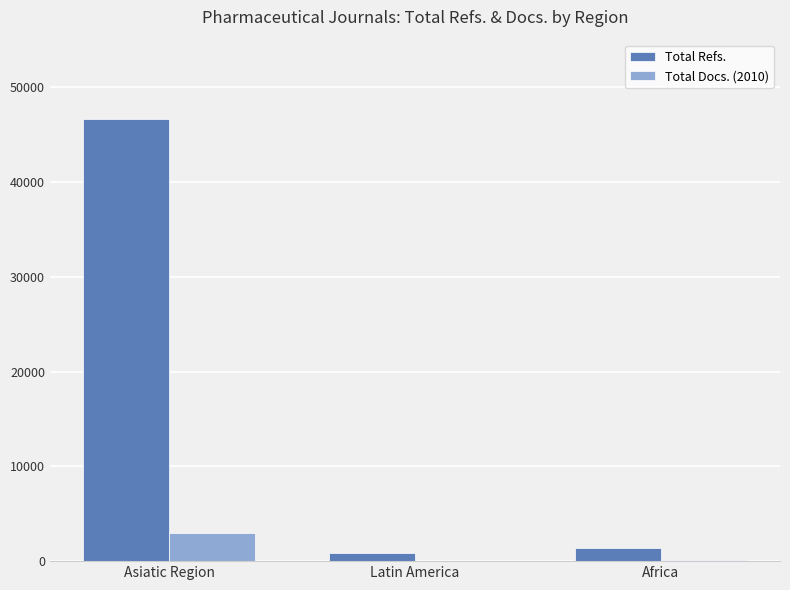

Is the value of Total Docs. (2010) at Africa greater than the value of Total Refs. at Africa?

No